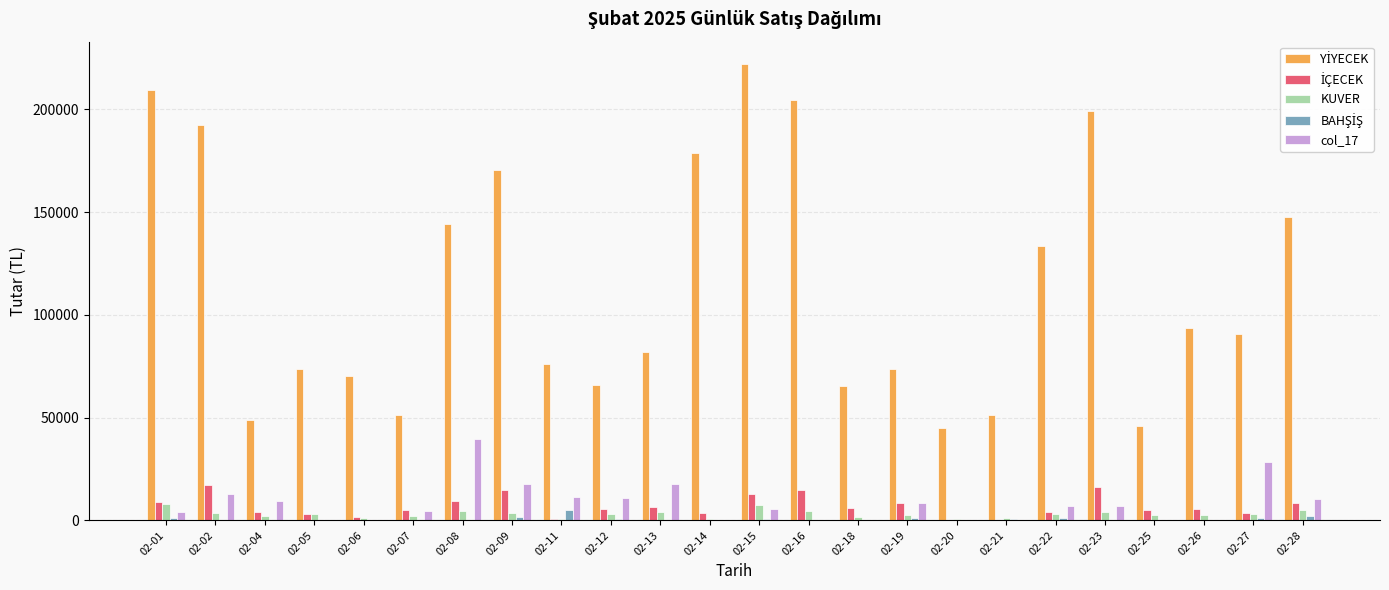

What is the greatest value displayed?

221780.0